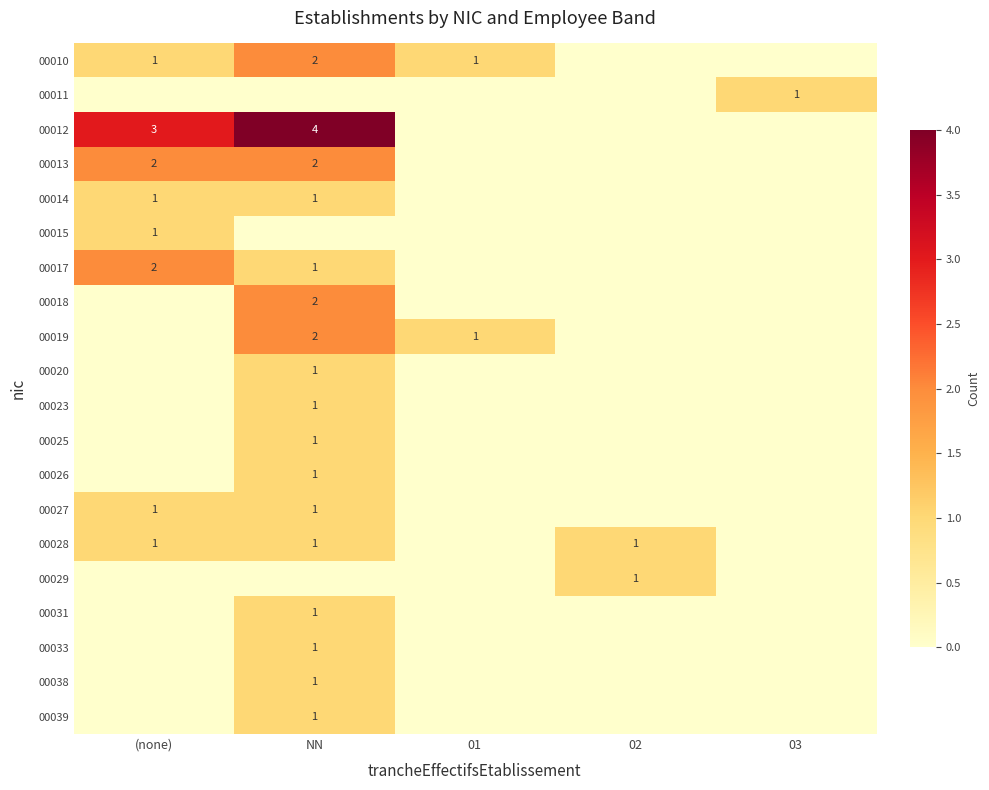

Is it true that 00014 equals 2 at NN?

False